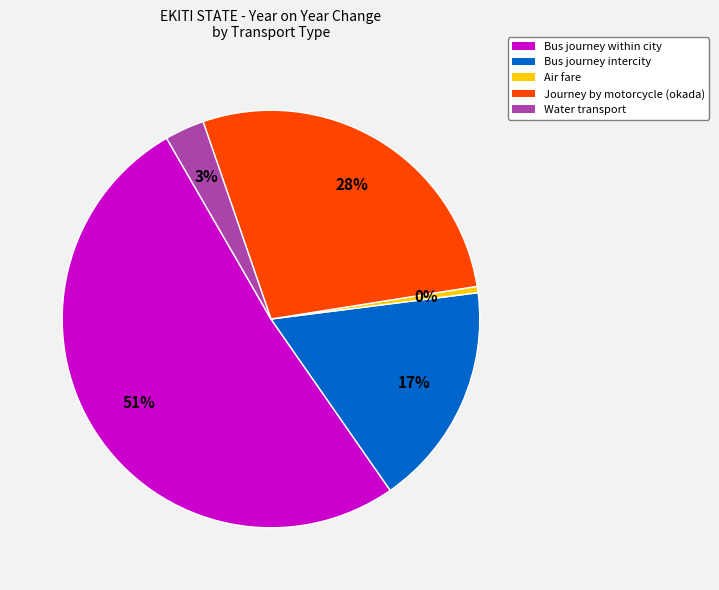

Do Air fare and Bus journey intercity together represent more than half of the pie?

No